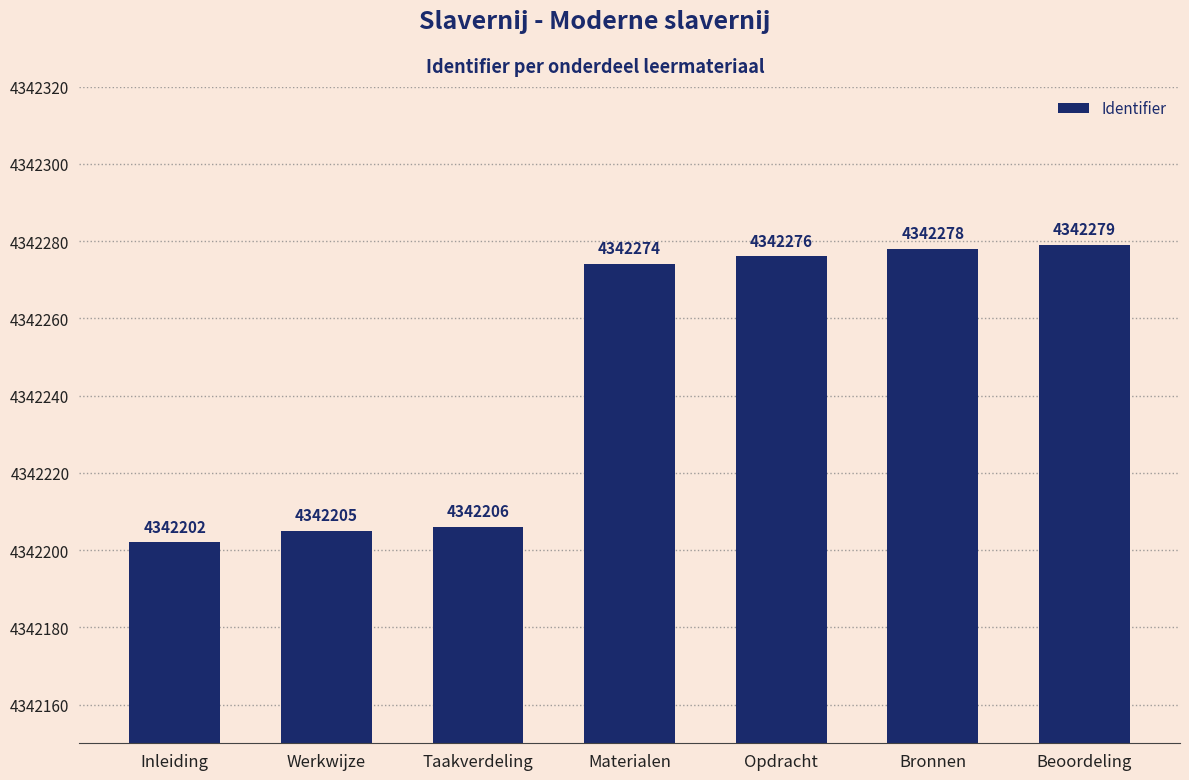

True or false: the data shows 6963984 at Inleiding.

False